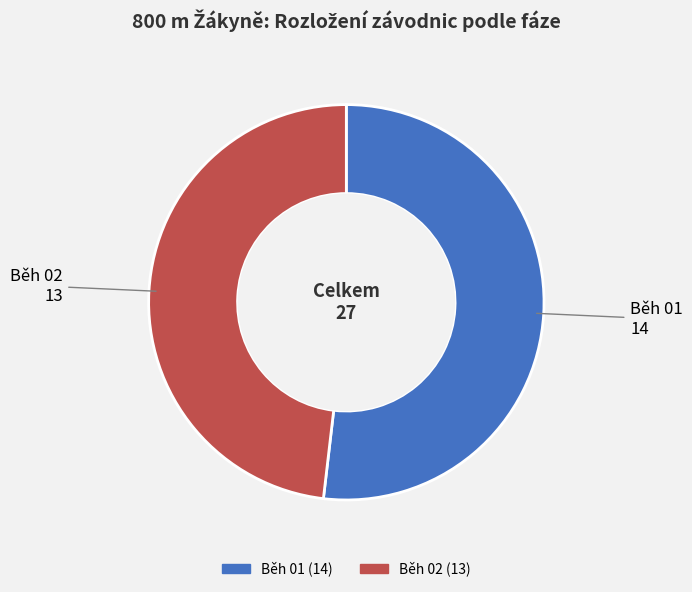

Is it true that Běh 01 is 52% of the pie?

True